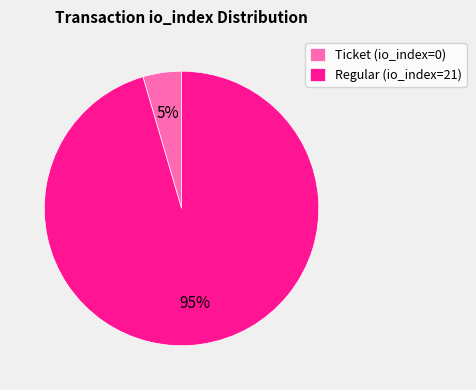

Does any single category account for the majority?

Yes